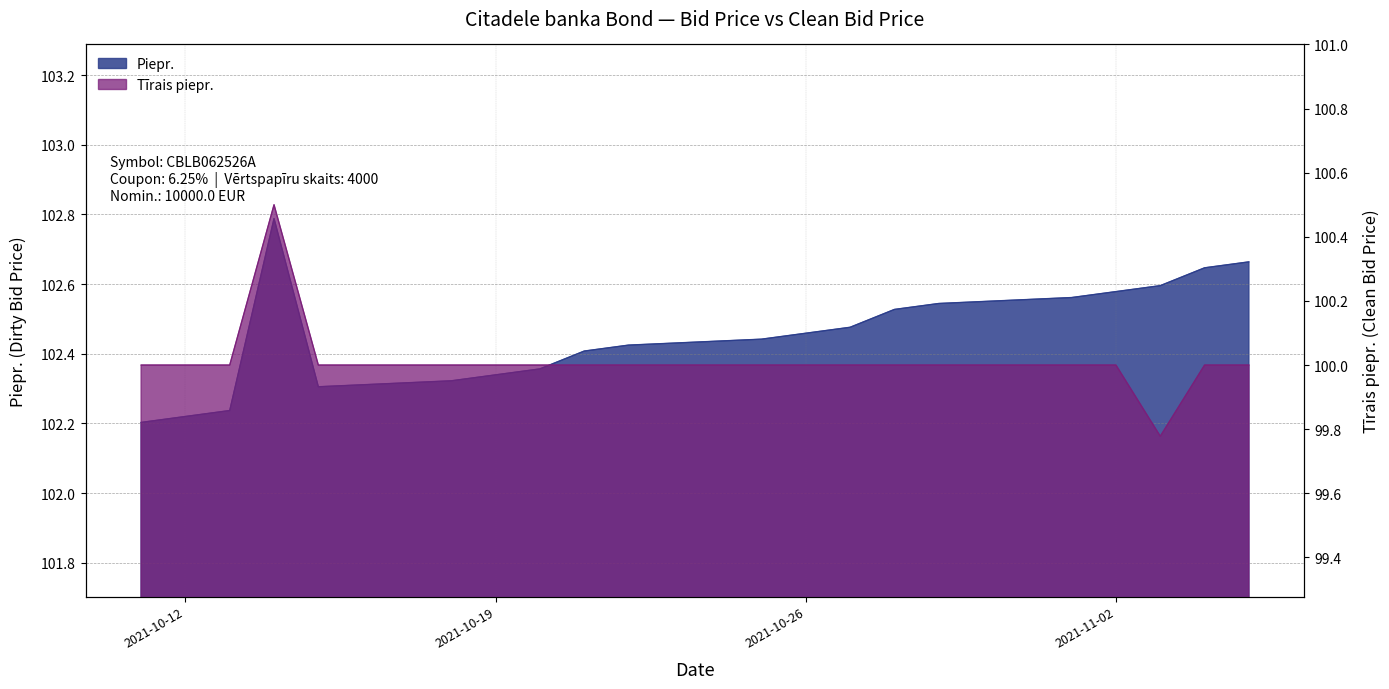

Rank the series at 2021-11-03 from highest to lowest value.

Piepr., Tīrais piepr.